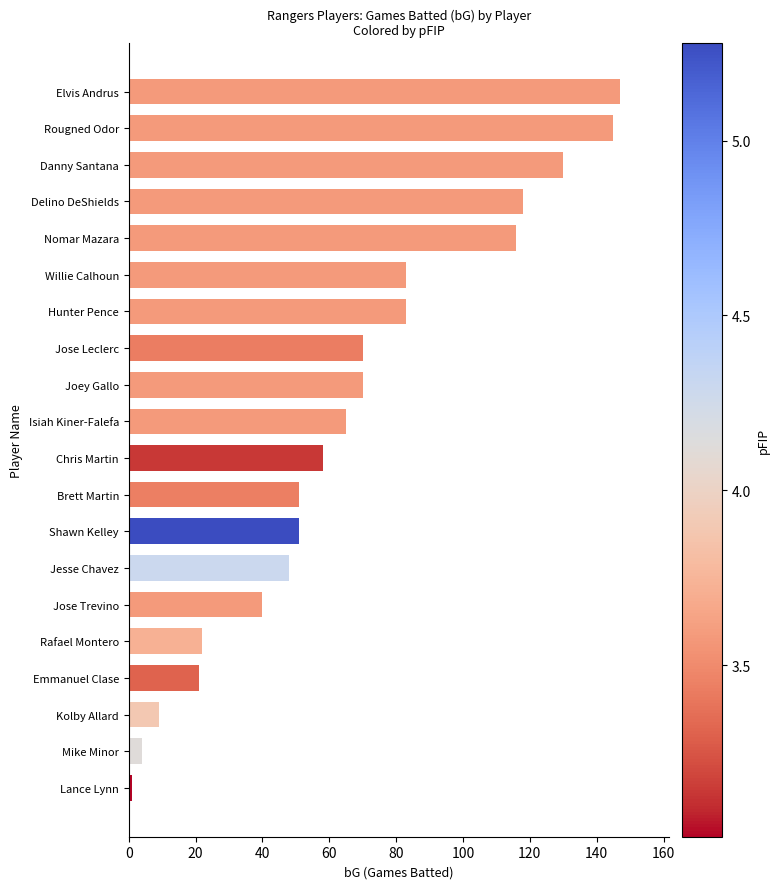

What is the minimum value shown in the chart?

1